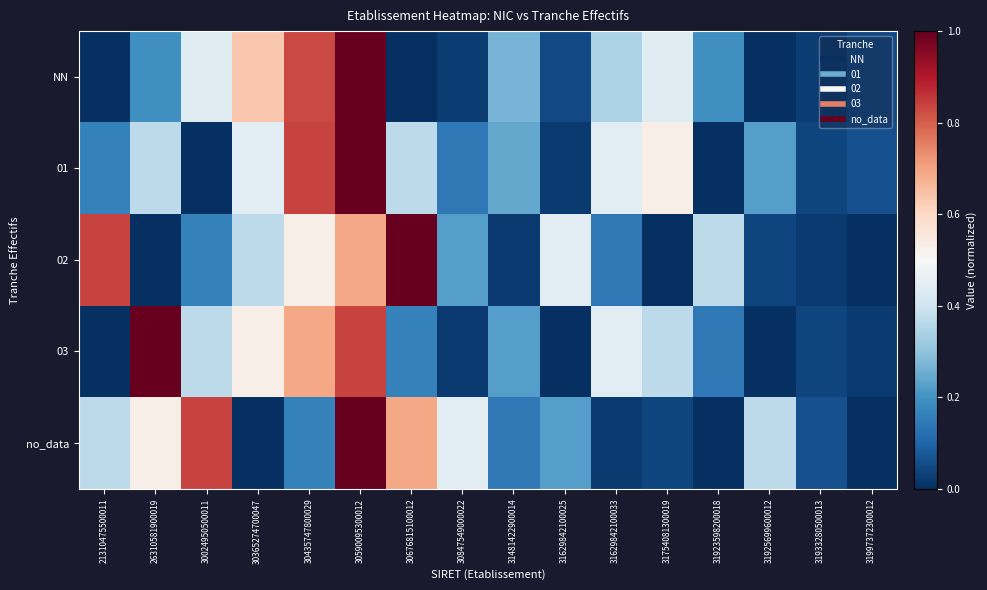

Between 31481422900014 and 31754081300019, which series saw the biggest shift?

01